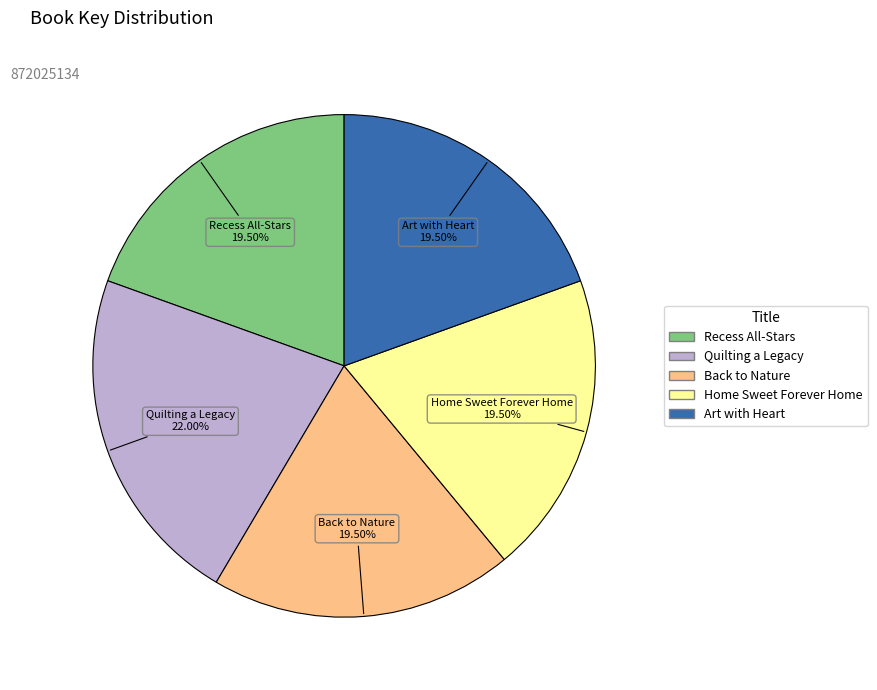

Does Recess All-Stars represent more than half of the total?

No